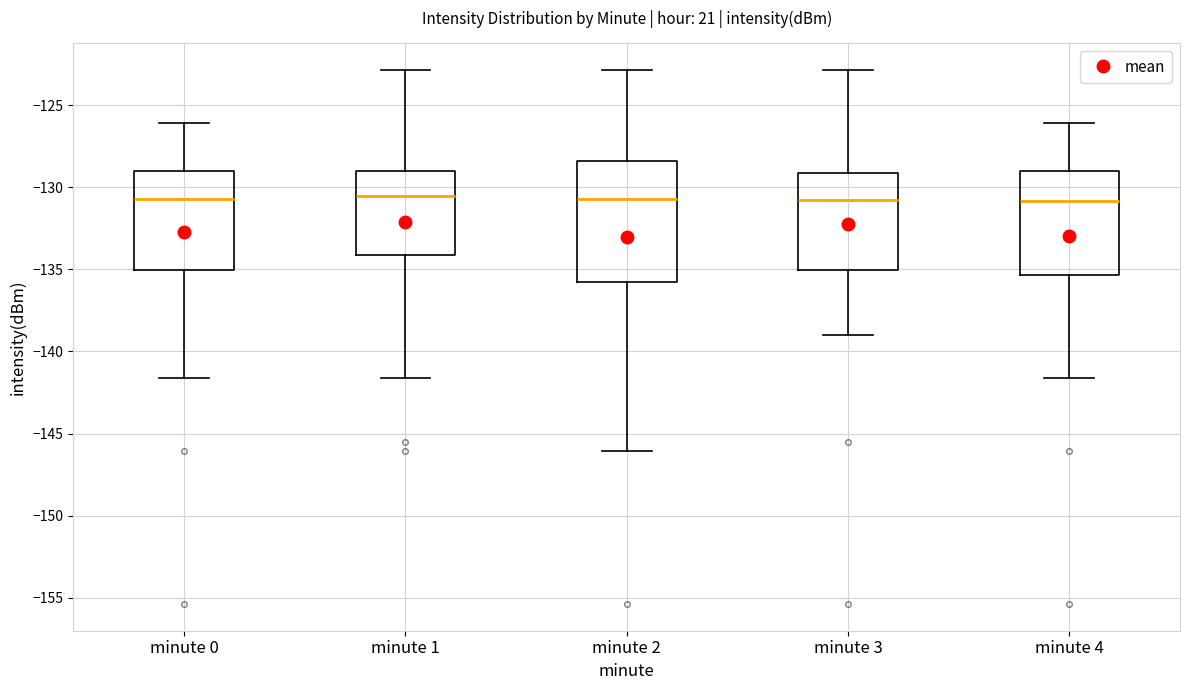

Where does the median line of the box for minute 0 sit on the y-axis? The values are not printed on the chart, so give them approximately, as read against the axis.

-130.5